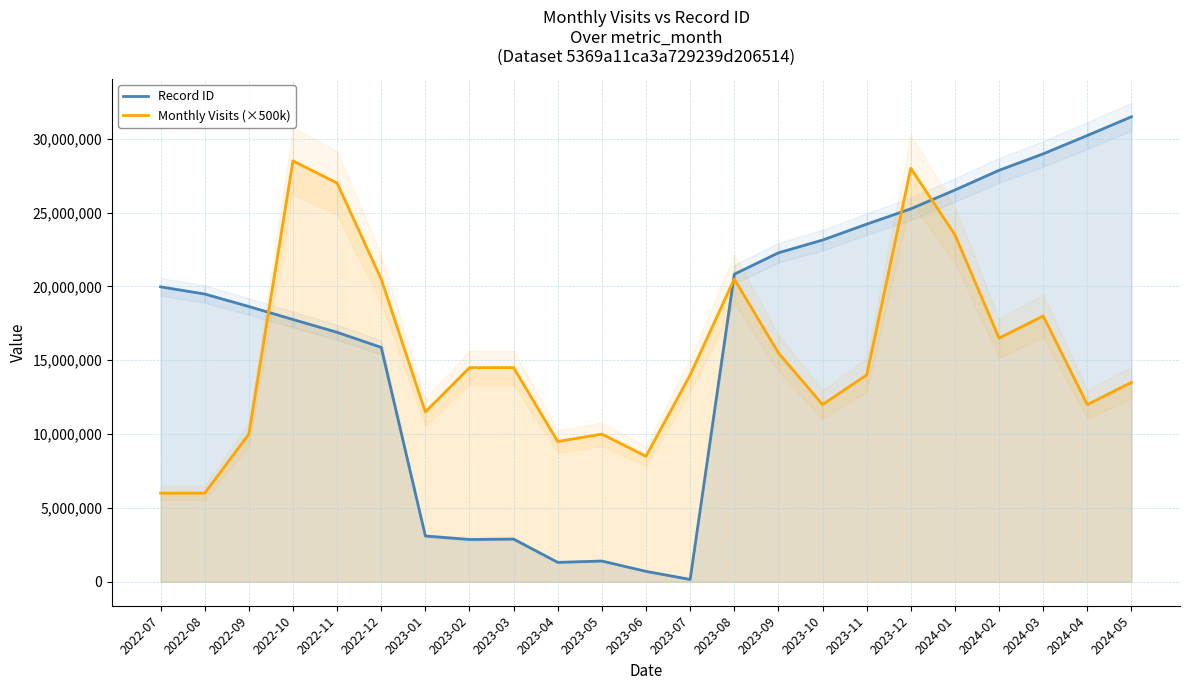

Does the chart have visible grid lines?

Yes